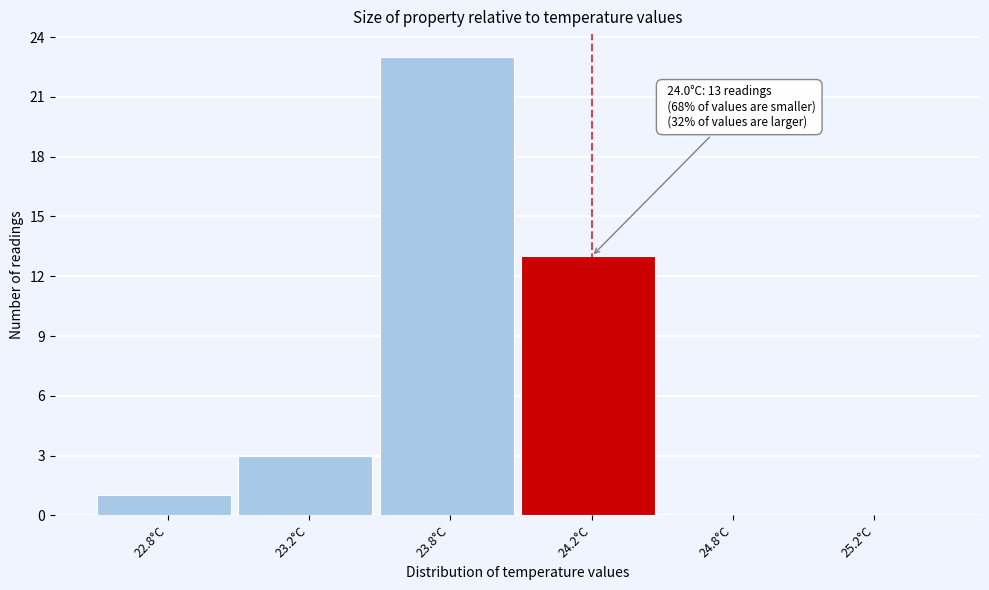

Reading left to right, list all the values displayed in this chart.

22.8°C=1	23.2°C=3	23.8°C=23	24.2°C=13	24.8°C=0	25.2°C=0